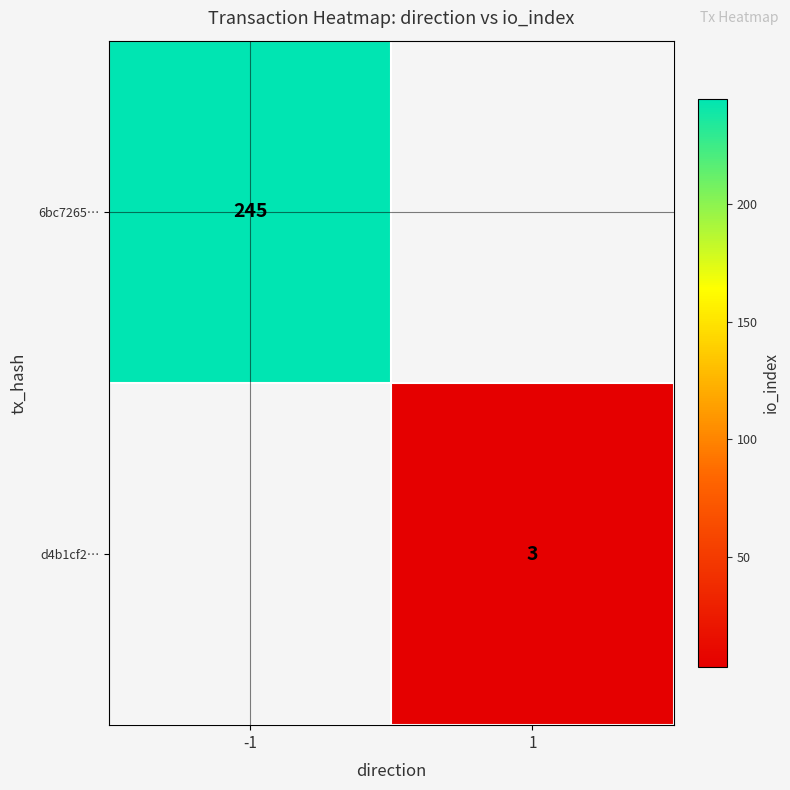

True or false: d4b1cf2… has a value of 3 at 1.

True